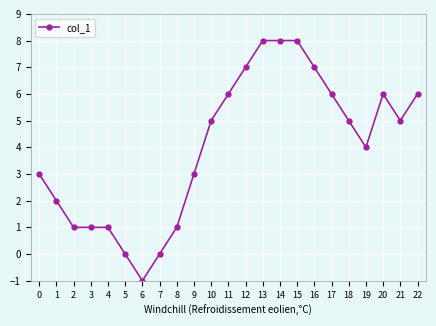

The chart shows a value of 5 at 10. True or false?

True